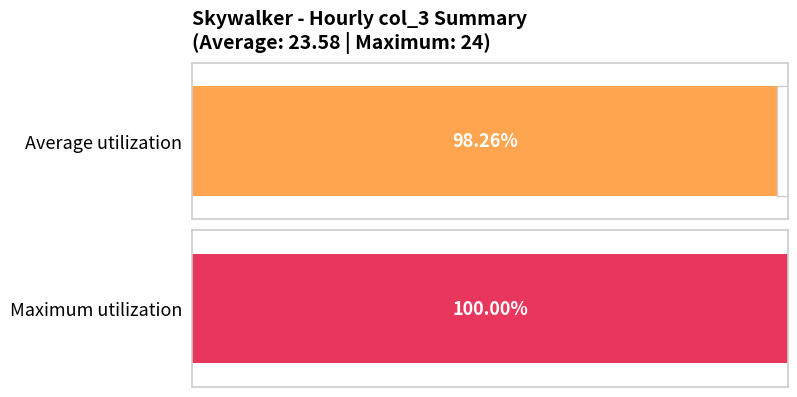

What is the difference between the maximum and second lowest values?

2